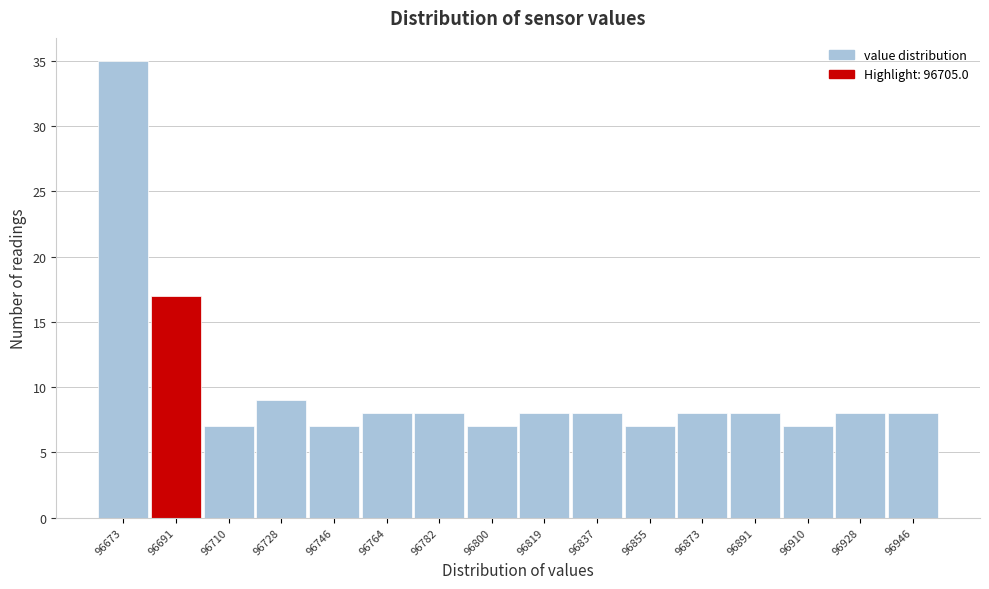

Reading left to right, list all the values displayed in this chart.

35	17	7	9	7	8	8	7	8	8	7	8	8	7	8	8